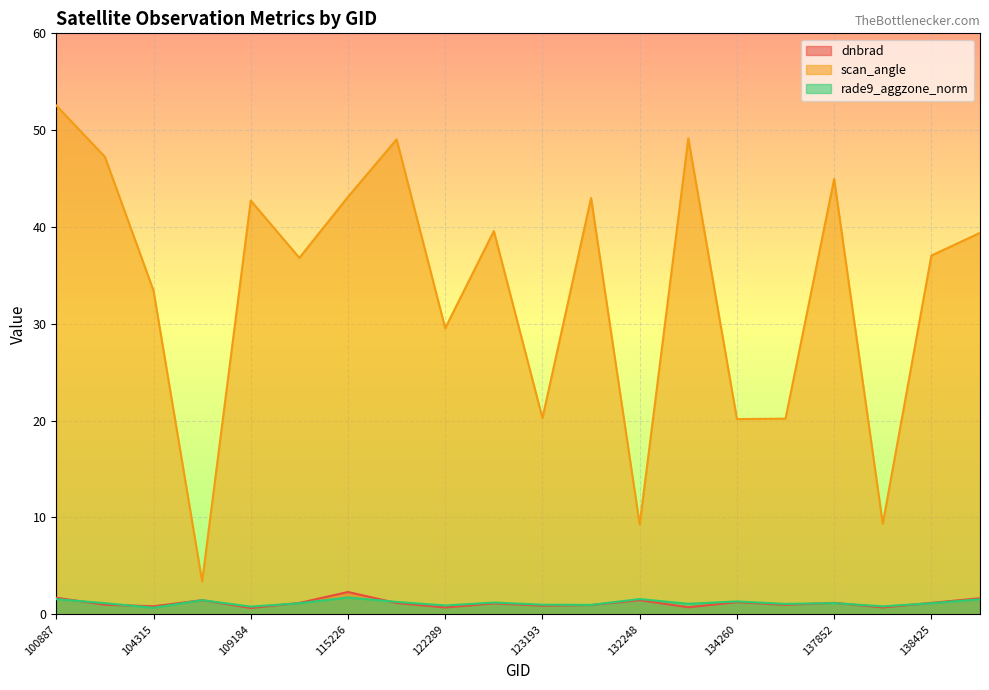

True or false: scan_angle and dnbrad cross at least once.

False